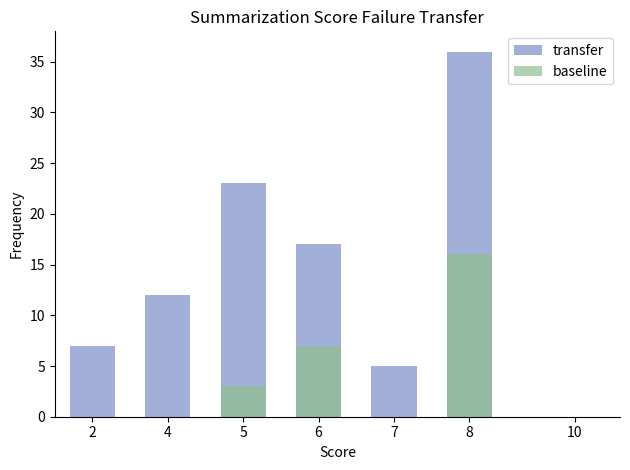

At how many categories does at least one series exceed 13?

3